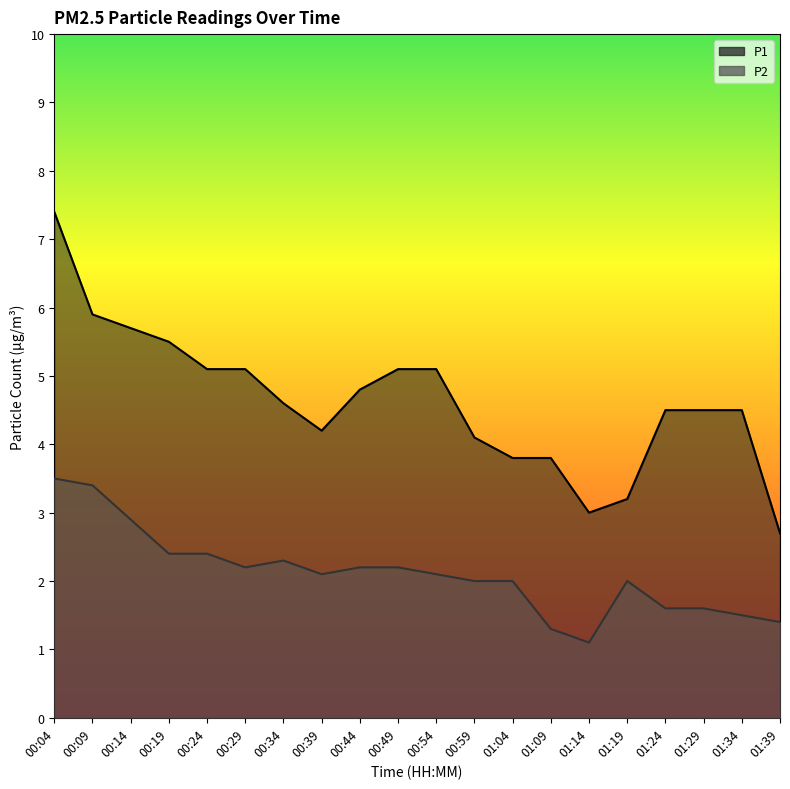

Is it true that P1 equals 1.4 at 01:19?

False